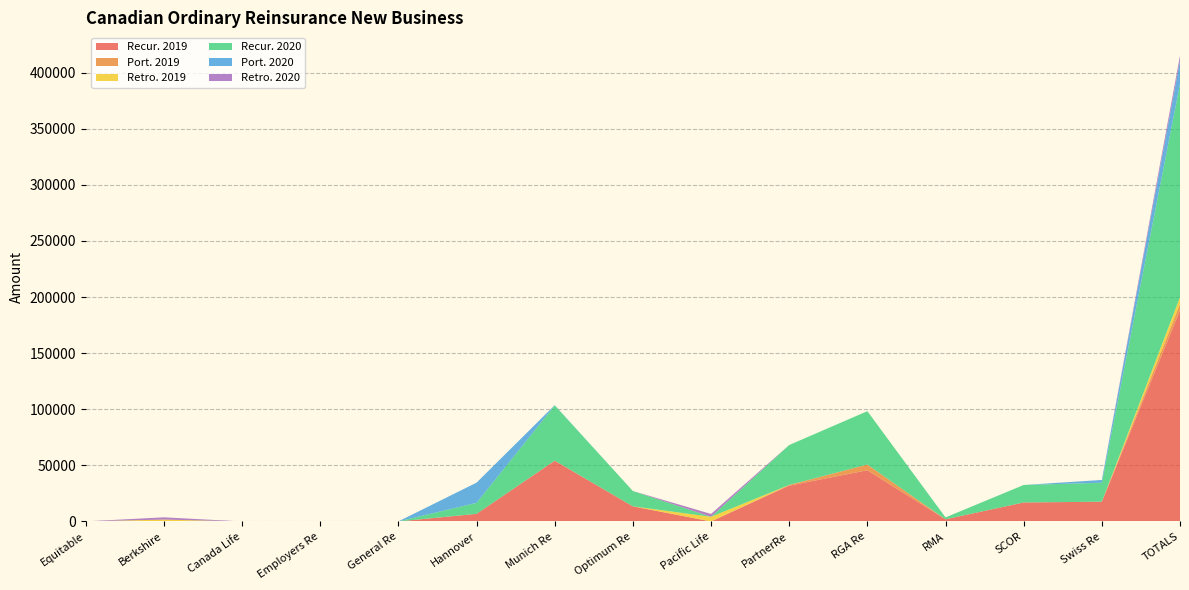

Reading left to right, what are all the values shown in this chart?

Recur. 2019: Equitable=0.0	Berkshire=0.0	Canada Life=0.0	Employers Re=0.0	General Re=0.0	Hannover=6760.0	Munich Re=54097.0	Optimum Re=13458.0	Pacific Life=0.0	PartnerRe=31913.0	RGA Re=45617.0	RMA=1903.7	SCOR=16912.0	Swiss Re=17580.5	TOTALS=188241.1
Port. 2019: Equitable=0.0	Berkshire=0.0	Canada Life=0.0	Employers Re=0.0	General Re=0.0	Hannover=0.0	Munich Re=100.0	Optimum Re=0.0	Pacific Life=0.0	PartnerRe=630.0	RGA Re=5070.0	RMA=0.0	SCOR=0.0	Swiss Re=0.0	TOTALS=5800.0
Retro. 2019: Equitable=67.3	Berkshire=1650.0	Canada Life=0.0	Employers Re=0.0	General Re=0.0	Hannover=0.0	Munich Re=0.0	Optimum Re=0.0	Pacific Life=4146.0	PartnerRe=0.0	RGA Re=0.0	RMA=0.0	SCOR=0.0	Swiss Re=0.0	TOTALS=5863.3
Recur. 2020: Equitable=0.0	Berkshire=0.0	Canada Life=0.0	Employers Re=0.0	General Re=37.0	Hannover=9810.0	Munich Re=49228.0	Optimum Re=13637.0	Pacific Life=0.0	PartnerRe=35551.0	RGA Re=47582.0	RMA=1697.3	SCOR=15575.0	Swiss Re=16900.4	TOTALS=190017.7
Port. 2020: Equitable=0.0	Berkshire=0.0	Canada Life=0.0	Employers Re=0.0	General Re=0.0	Hannover=18000.0	Munich Re=200.0	Optimum Re=0.0	Pacific Life=0.0	PartnerRe=0.0	RGA Re=3.0	RMA=0.0	SCOR=0.0	Swiss Re=2490.0	TOTALS=20693.0
Retro. 2020: Equitable=0.0	Berkshire=2010.0	Canada Life=0.0	Employers Re=0.0	General Re=0.0	Hannover=0.0	Munich Re=0.0	Optimum Re=0.0	Pacific Life=2534.0	PartnerRe=0.0	RGA Re=0.0	RMA=0.0	SCOR=0.0	Swiss Re=0.0	TOTALS=4544.0